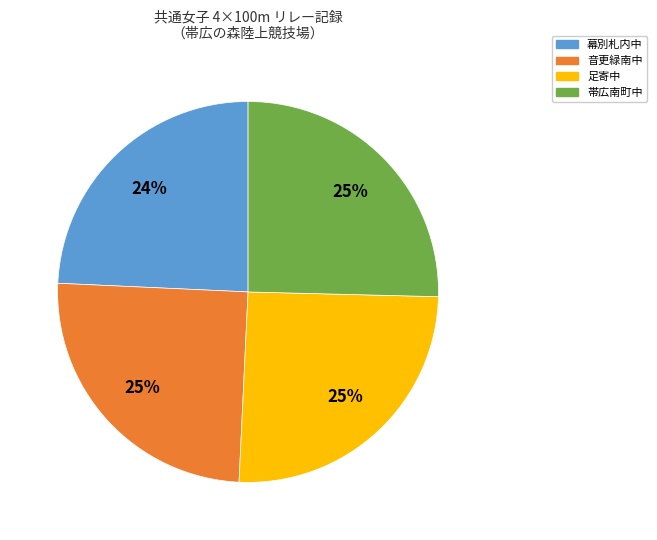

To the nearest percent, what is the difference between the largest and smallest slice percentages?

1%